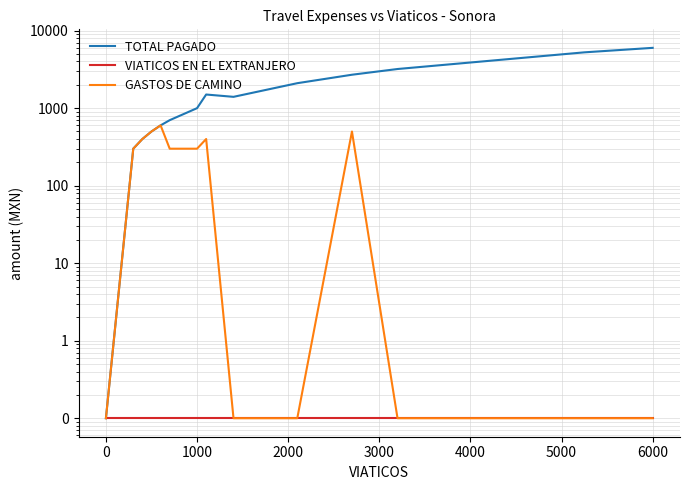

What position from the right is 2000?

11